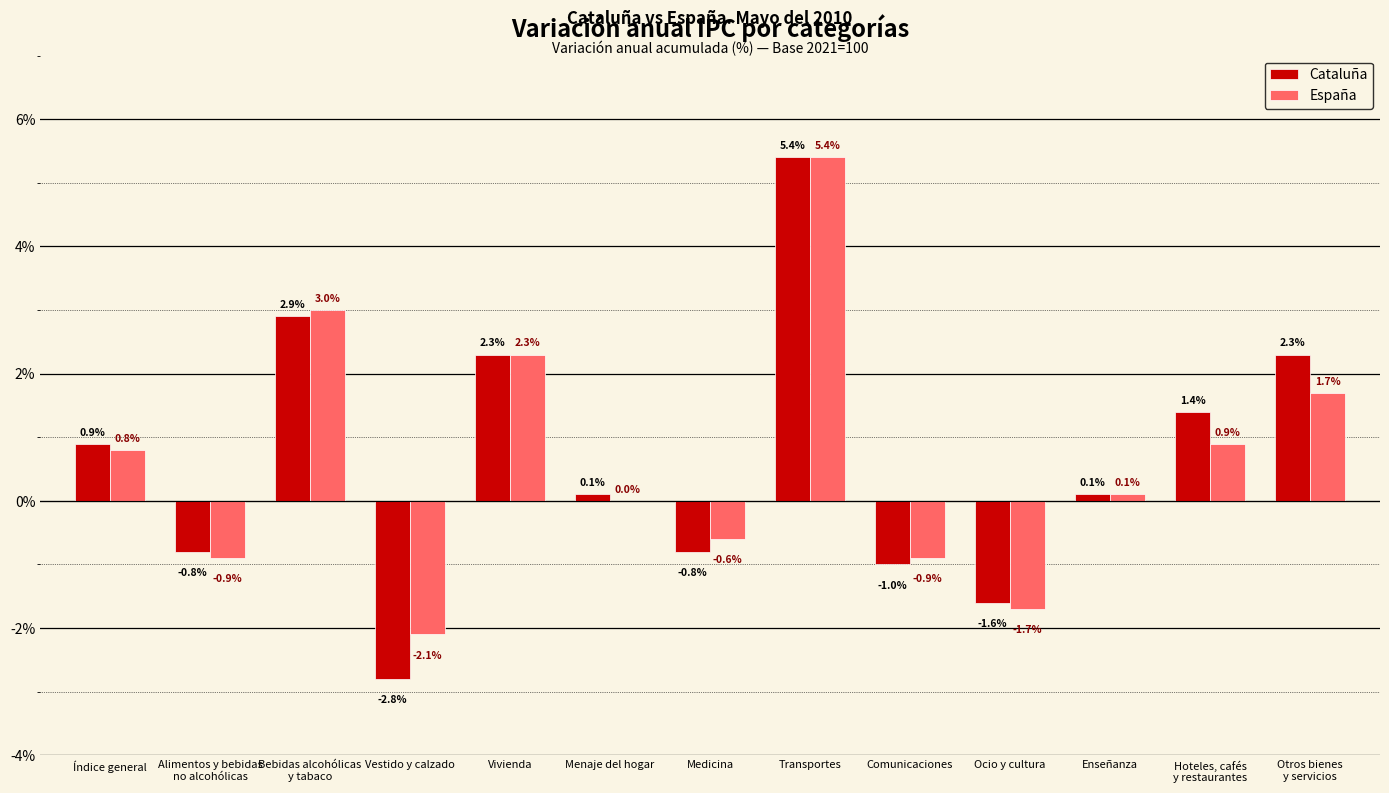

What is the maximum value shown in the chart?

5.4